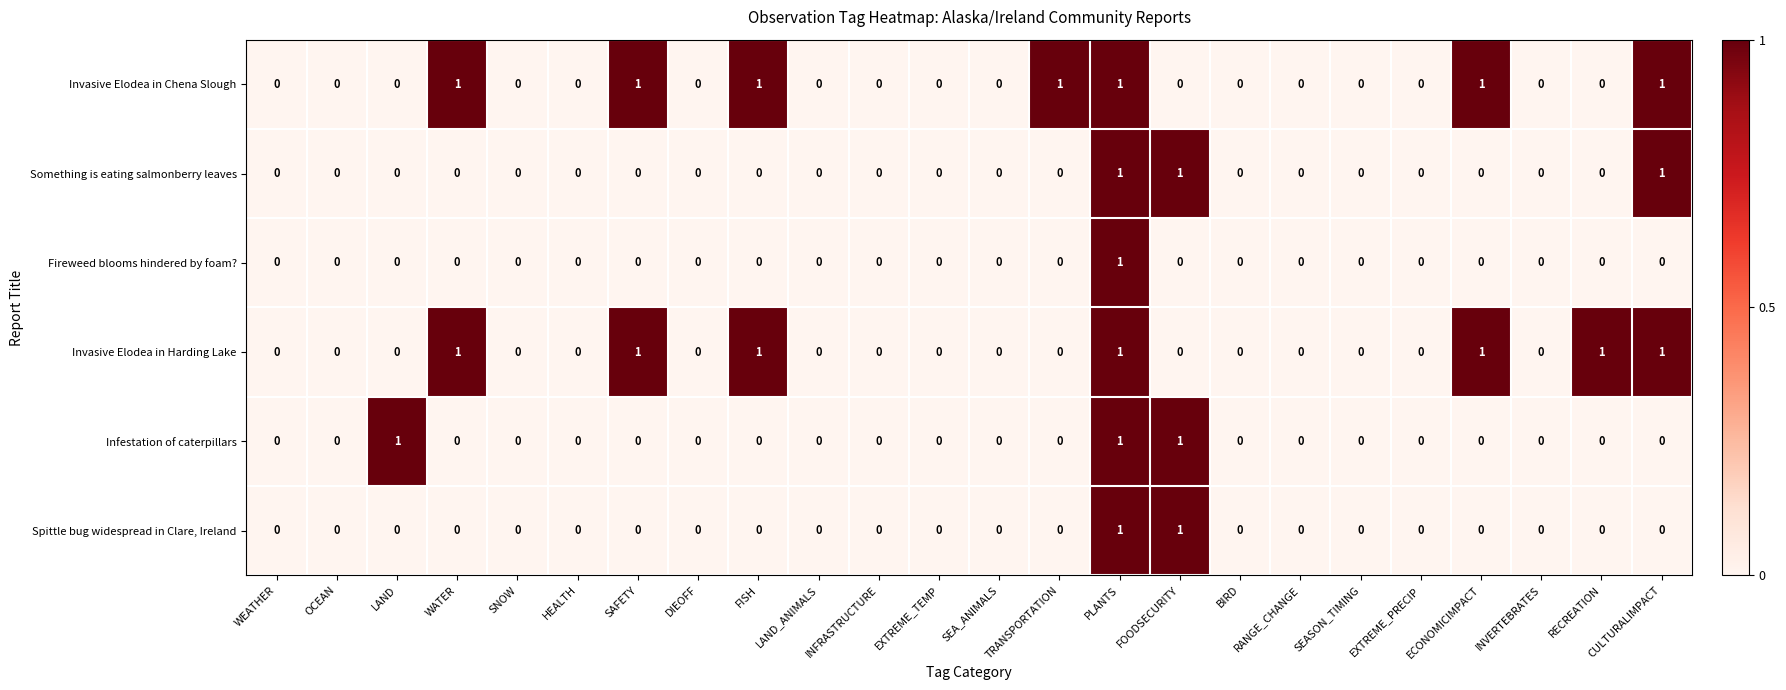

True or false: Invasive Elodea in Harding Lake has a value of 1 at DIEOFF.

False